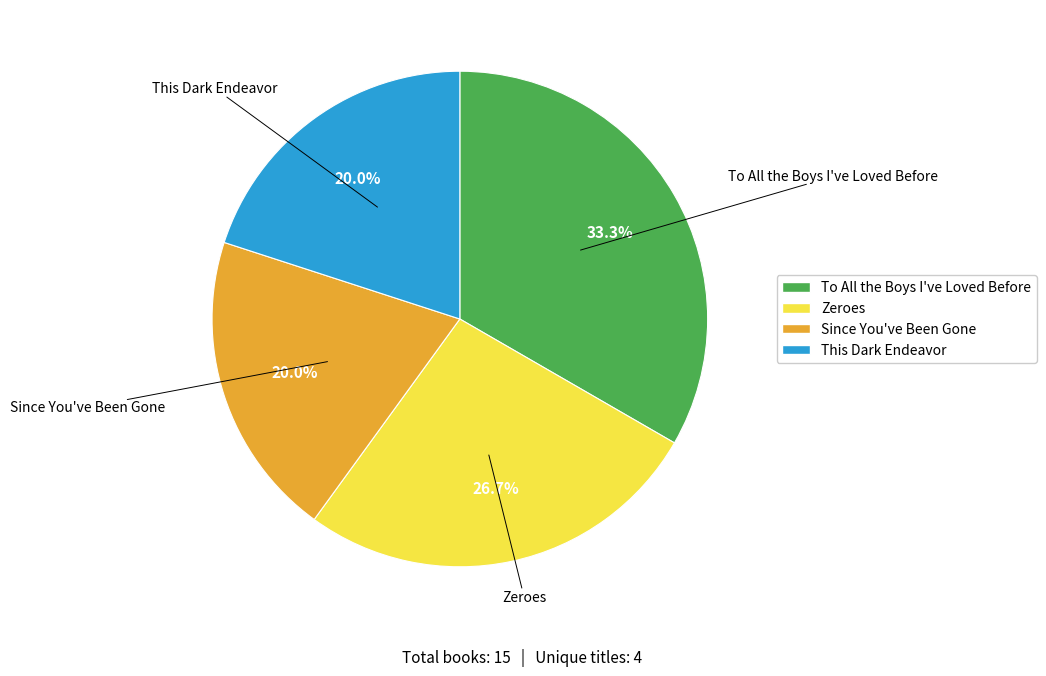

Does Zeroes represent more than half of the total?

No